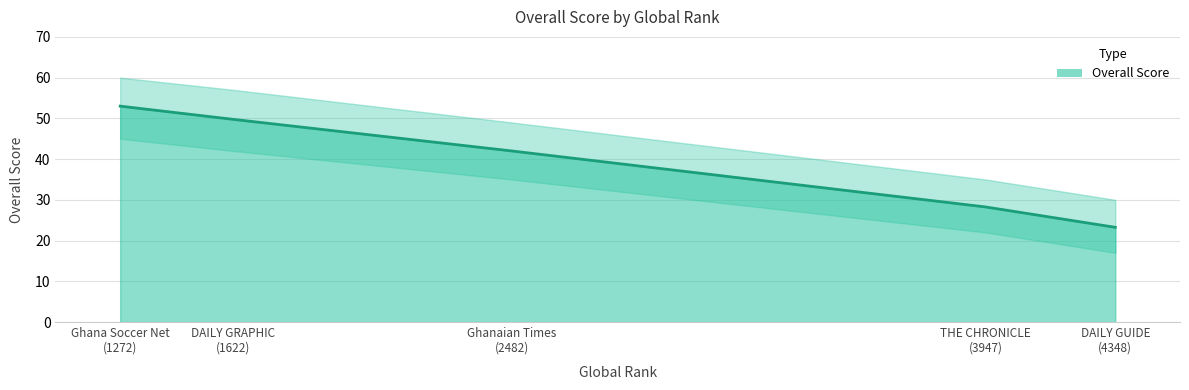

Which category has the highest value across all series?

Ghana Soccer Net
(1272)